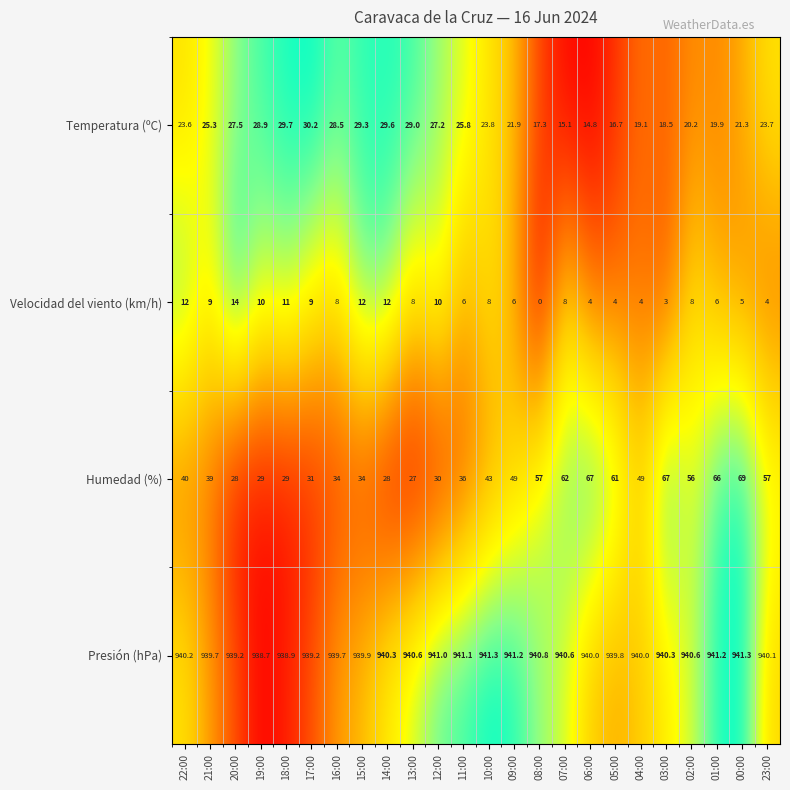

What is the sum of the Presión (hPa) values at 13:00 and 19:00?

1879.3